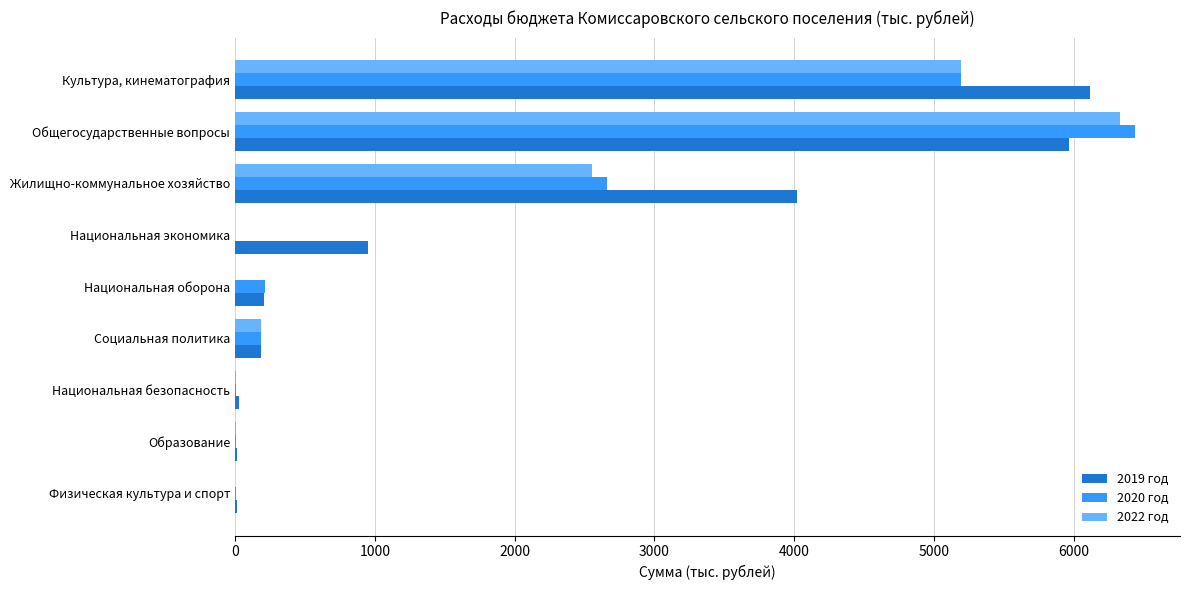

The 2022 год series shows 551.2 at Жилищно-коммунальное хозяйство. True or false?

False